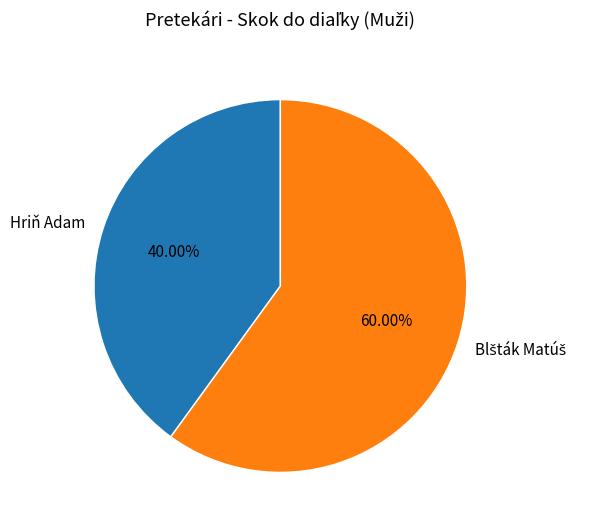

Does Hriň Adam represent more than half of the total?

No